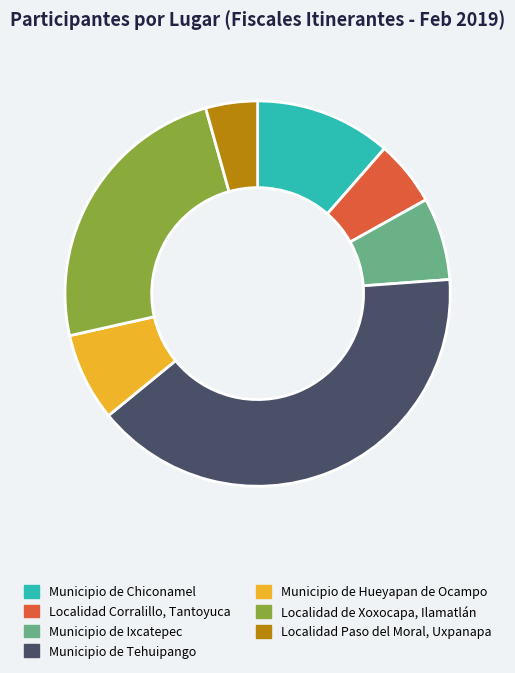

True or false: Municipio de Chiconamel accounts for 11% of the total.

True